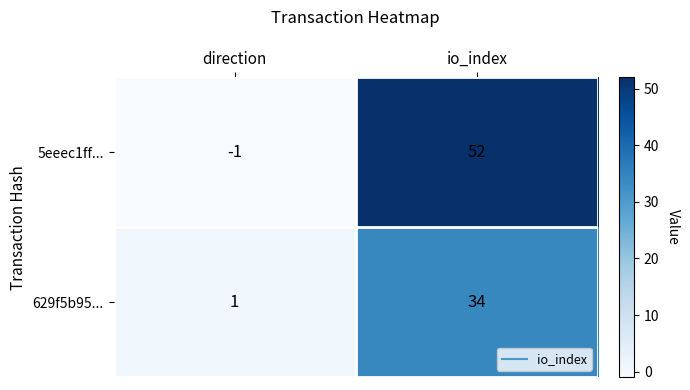

The value of 5eeec1ff... at io_index is 76. True or false?

False